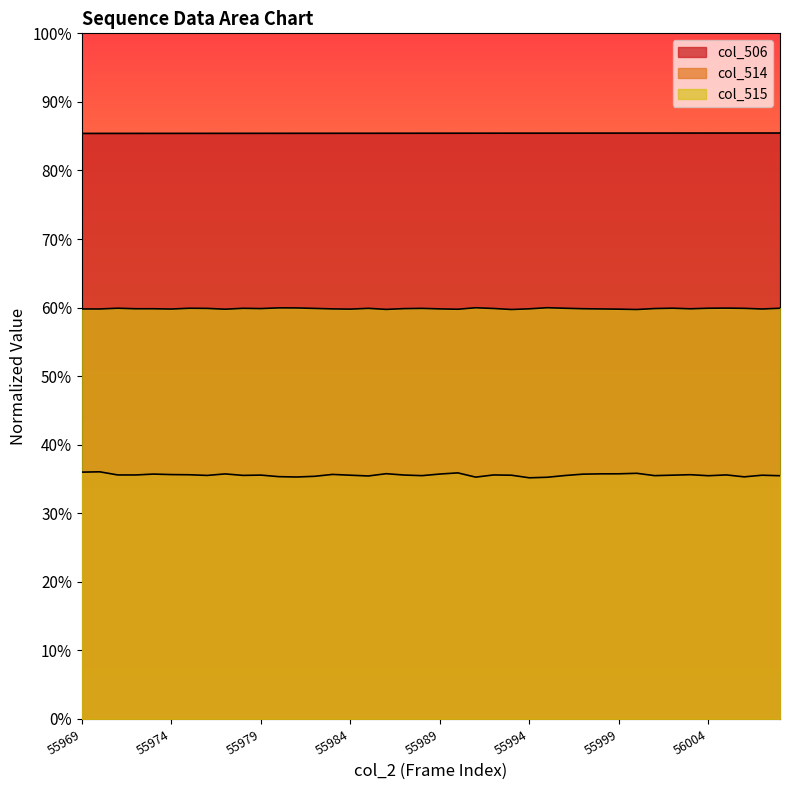

What is the lowest value of the col_514 series?

0.4